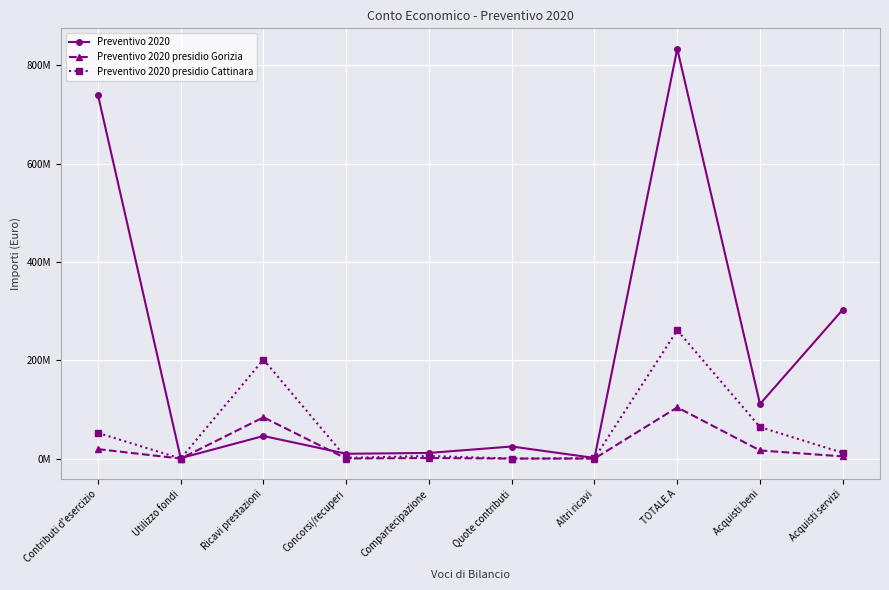

List the series in order of their overall mean, highest first.

Preventivo 2020, Preventivo 2020 presidio Cattinara, Preventivo 2020 presidio Gorizia